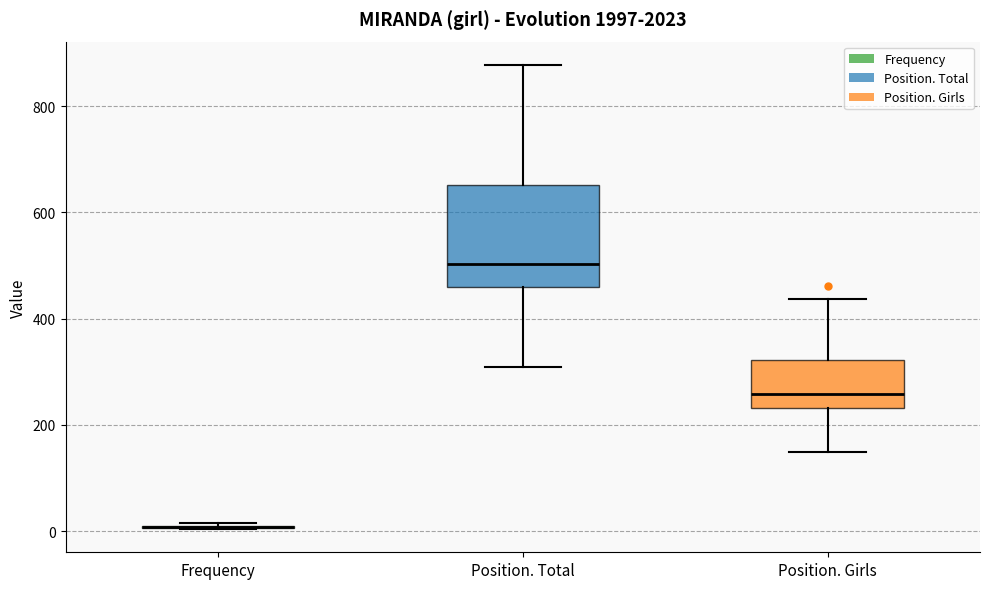

Reading left to right, read every box against the y-axis: the position of its median line, the range the box covers, and the ends of its whiskers. The values are not printed on the chart, so give them approximately, as read against the axis.

Frequency: box collapsed to a line at 0, whiskers 0 to 20
Position. Total: median 500, box 460 to 660, whiskers 320 to 880
Position. Girls: median 260, box 240 to 320, whiskers 160 to 440